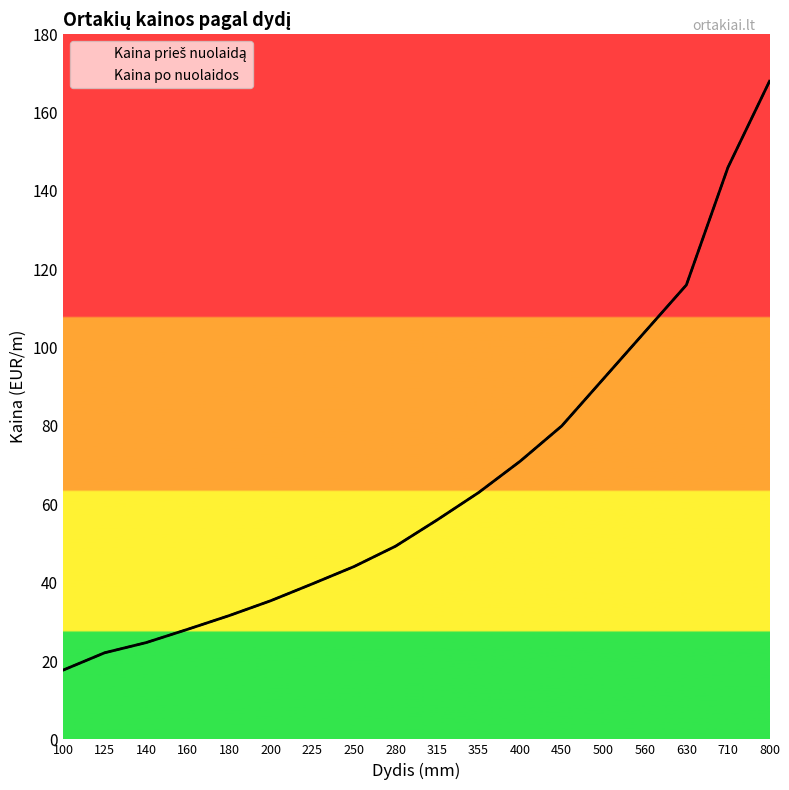

Which has a higher value, 450 or 355?

450